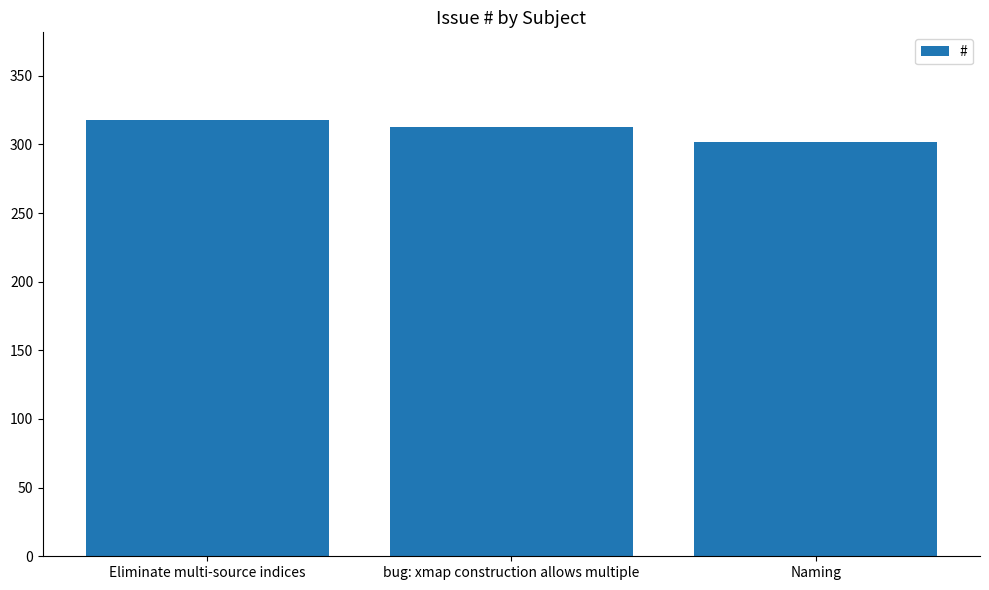

What value does the data have at bug: xmap construction allows multiple, to the nearest 10?

310